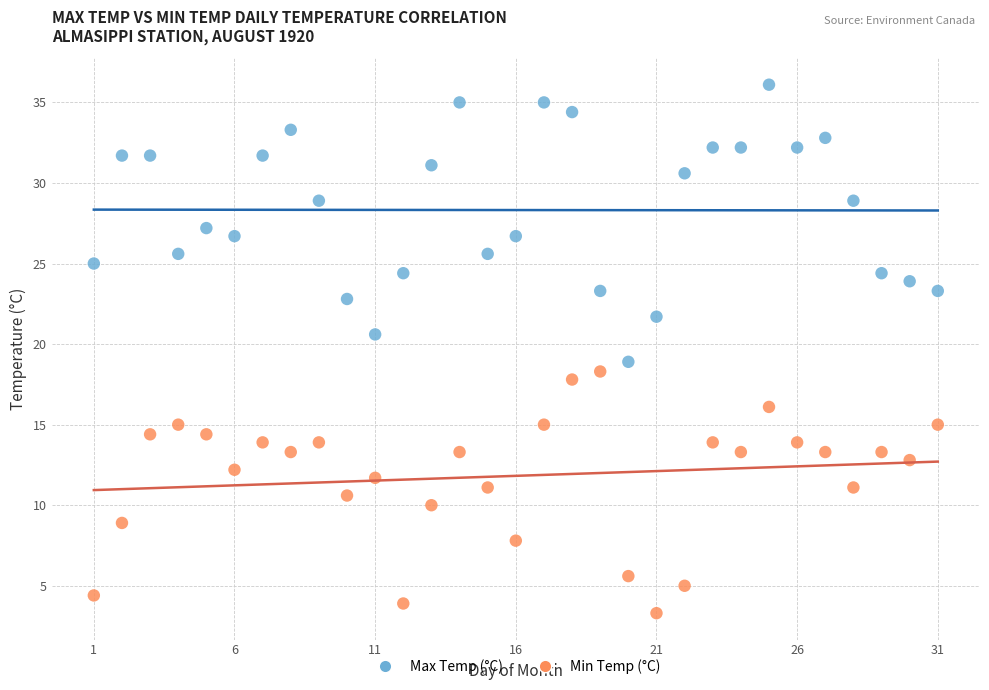

What is the X range (max minus min) for the scatter plot?

30.0